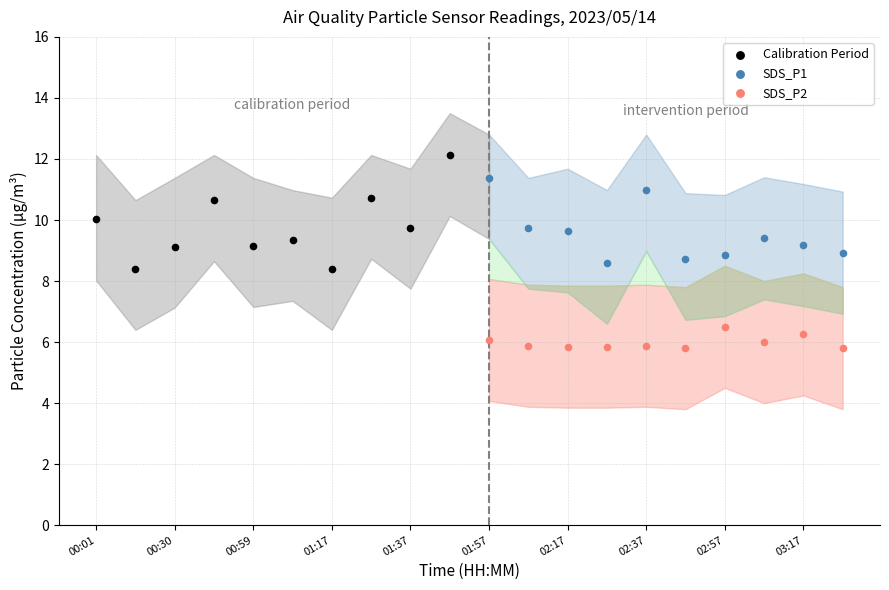

Which series reaches the maximum Y coordinate?

Calibration Period